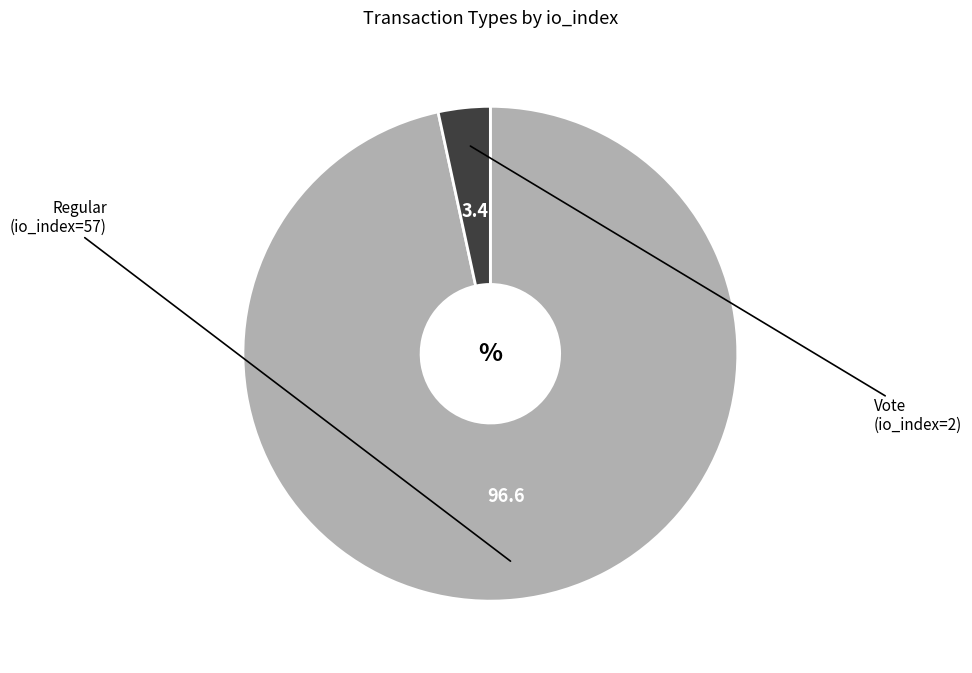

The Regular slice represents 97% of the pie. True or false?

True